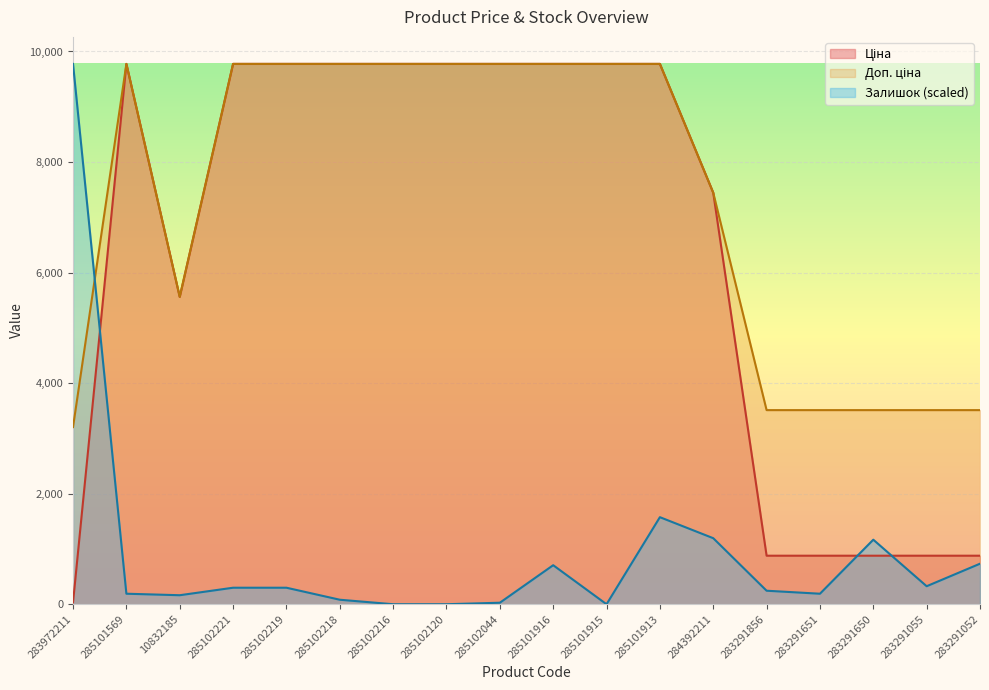

Reading right to left, list all the values displayed in this chart.

Ціна: 878.0	878.0	878.0	878.0	878.0	7444.6	9775.5	9775.5	9775.5	9775.5	9775.5	9775.5	9775.5	9775.5	9775.5	5560.3	9775.5	32.0
Доп. ціна: 3511.9	3511.9	3511.9	3511.9	3511.9	7444.6	9775.5	9775.5	9775.5	9775.5	9775.5	9775.5	9775.5	9775.5	9775.5	5560.3	9775.5	3205.0
Залишок: 733.2	325.8	1167.6	190.1	244.4	1194.8	1574.9	0.0	706.0	27.2	0.0	0.0	81.5	298.7	298.7	162.9	190.1	9775.5